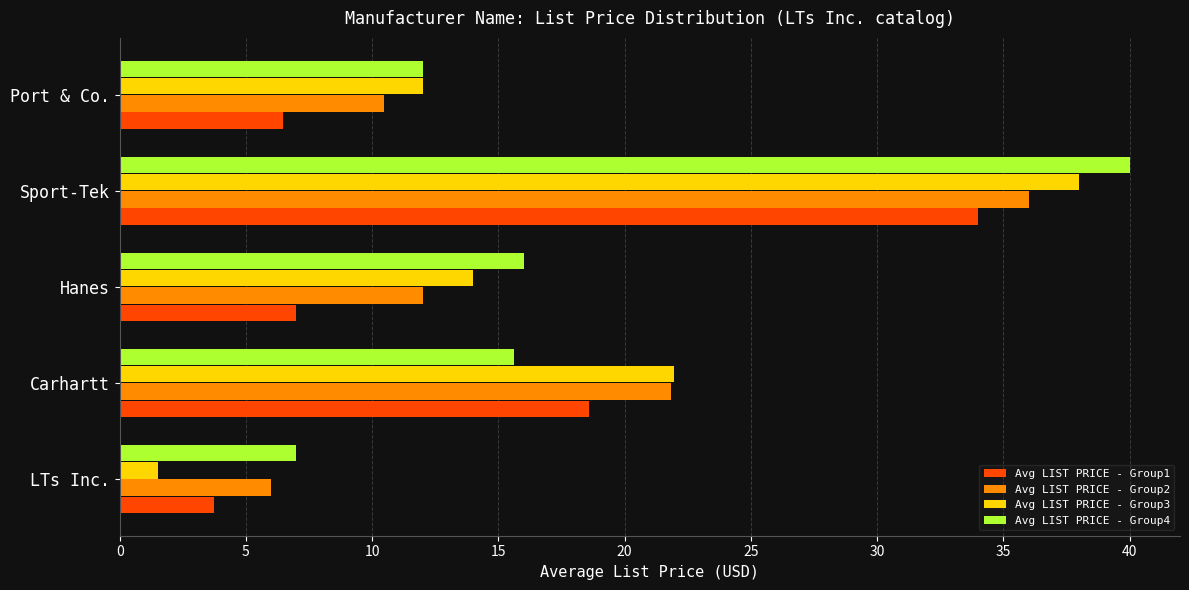

List the series in order of their peak value, lowest first.

Avg LIST PRICE - Group1, Avg LIST PRICE - Group2, Avg LIST PRICE - Group3, Avg LIST PRICE - Group4